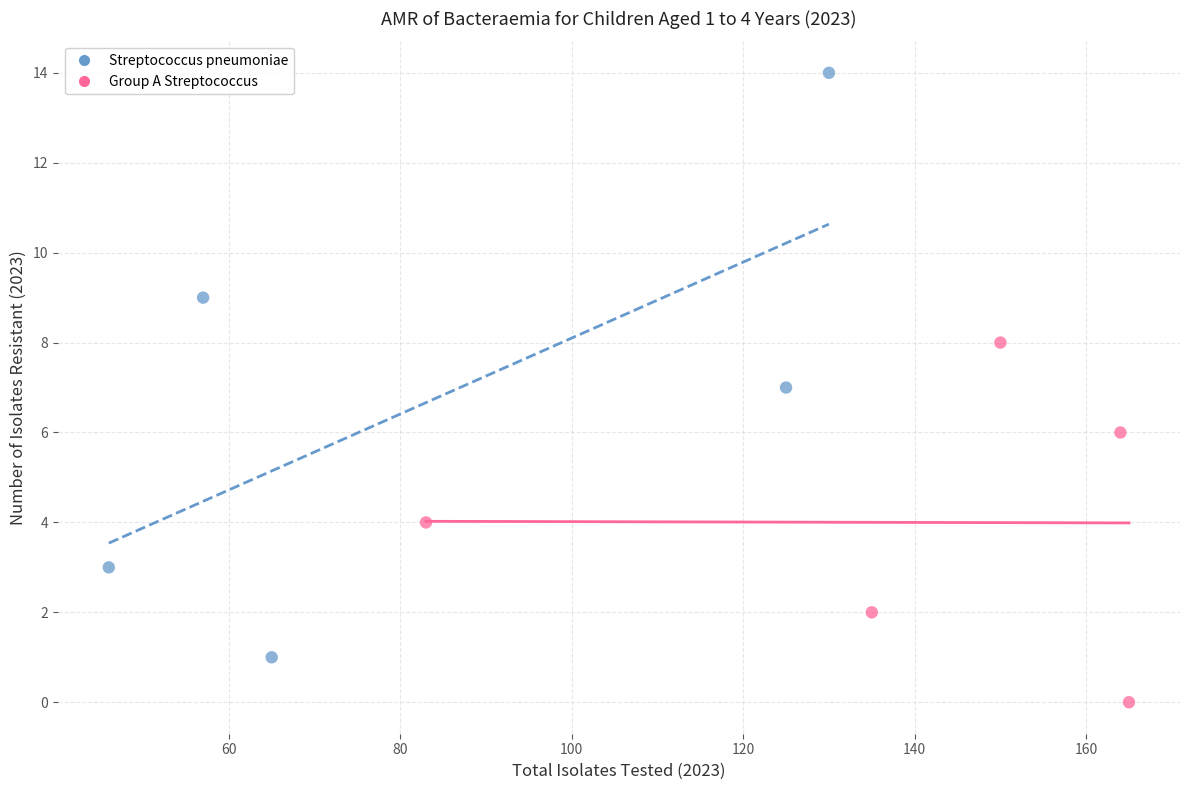

Which series contains the highest Y value?

Streptococcus pneumoniae